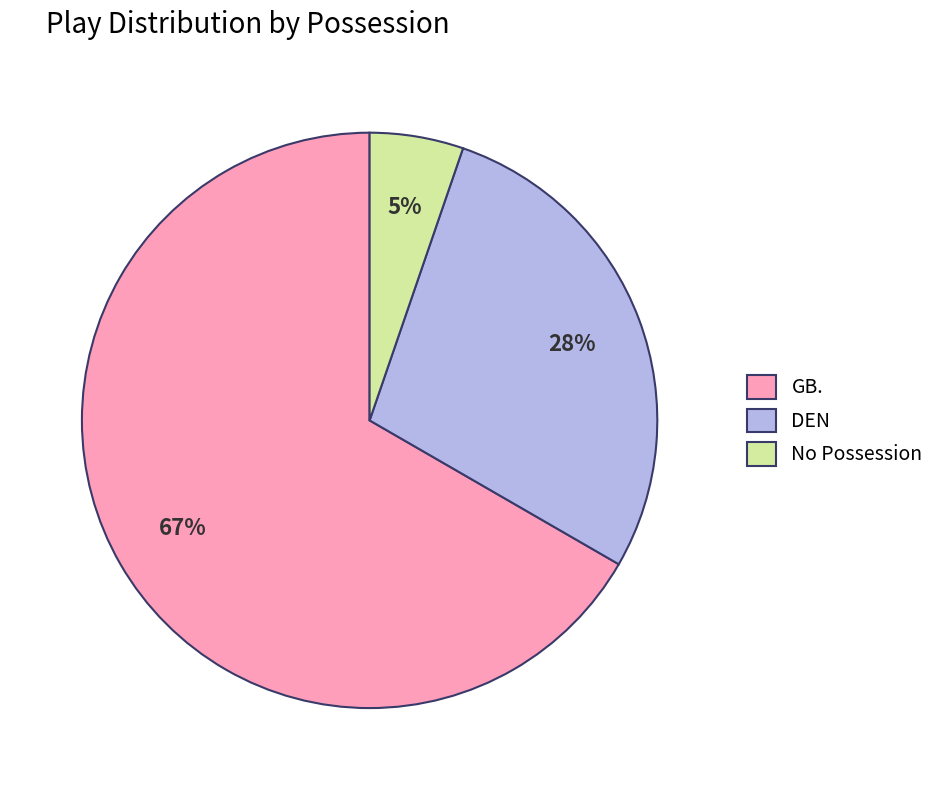

How many segments does this pie chart have?

3